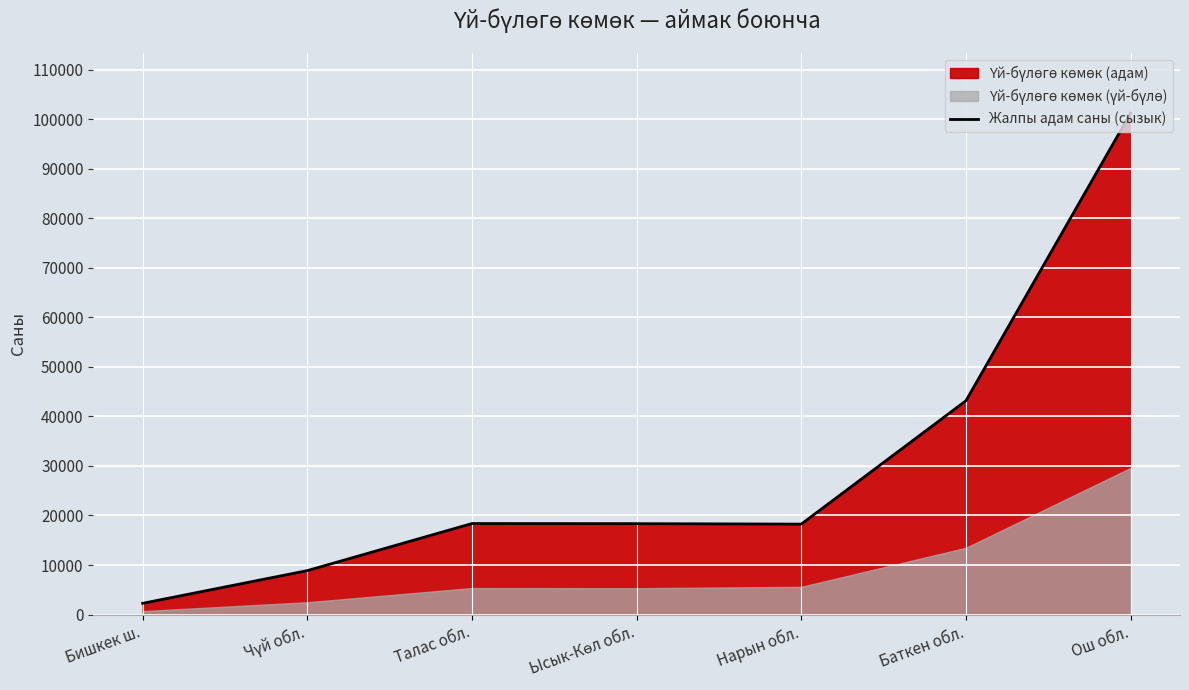

What is the difference between the maximum and minimum values?

98963